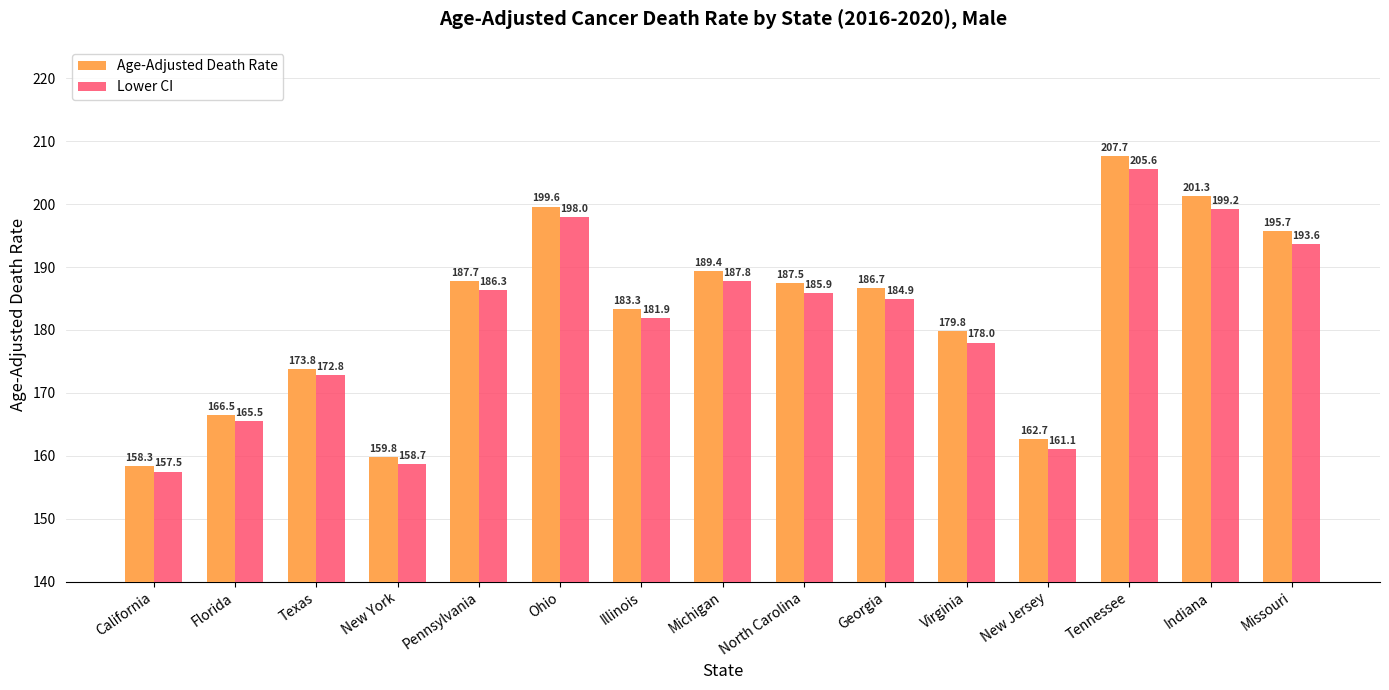

Is the value of Lower CI at Missouri greater than the value of Age-Adjusted Death Rate at Missouri?

No